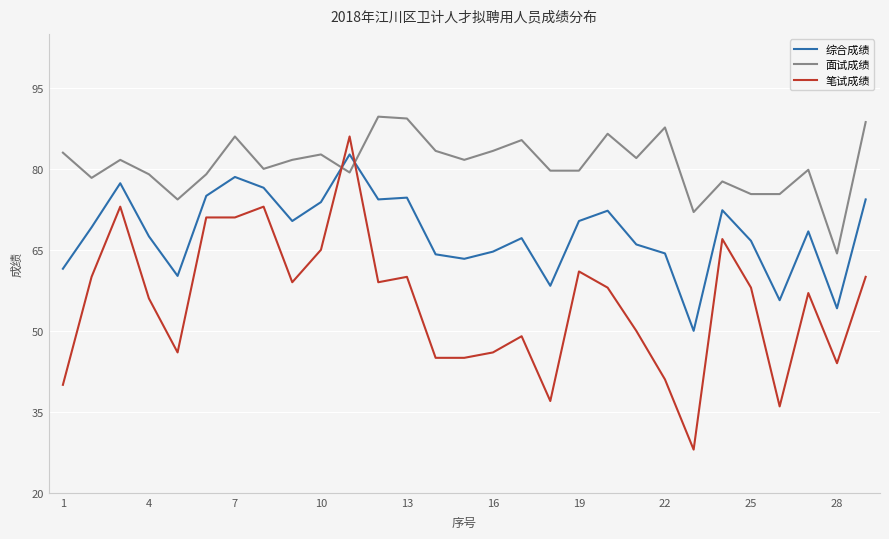

Which series has the largest total across all categories?

面试成绩